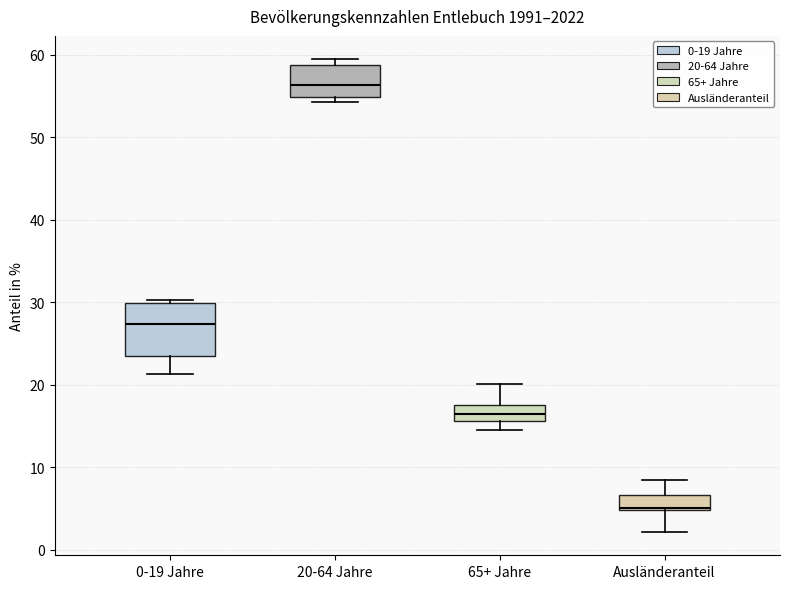

Reading left to right, transcribe this box plot: for each box, give where its median line is, the range the box spans, and where its two whiskers end, as read against the y-axis. The values are not printed on the chart, so give them approximately, as read against the axis.

0-19 Jahre: median 27, box 24 to 30, whiskers 21 to 30 (just above the box's upper edge)
20-64 Jahre: median 56, box 55 to 59, whiskers 54 to 59 (just above the box's upper edge)
65+ Jahre: median 16 (inside the box), box 16 to 18, whiskers 15 to 20
Ausländeranteil: median 5 (just above the box's lower edge), box 5 to 7, whiskers 2 to 8